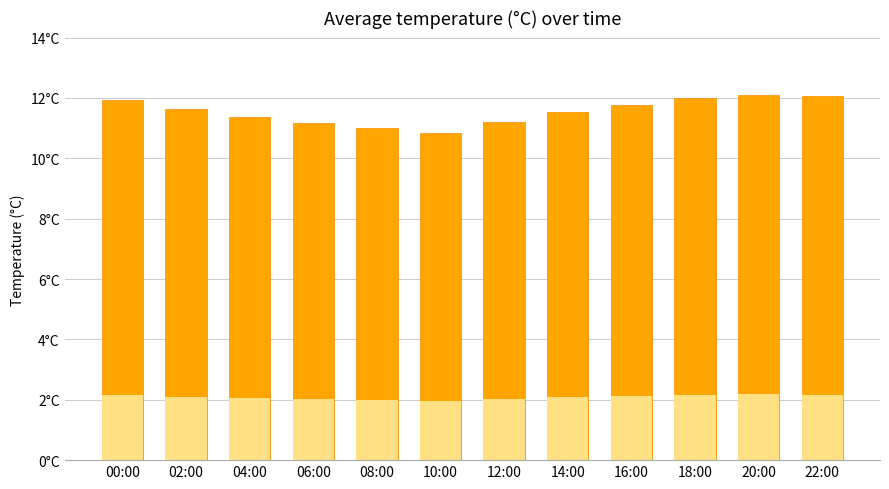

Does the chart contain any negative values?

No